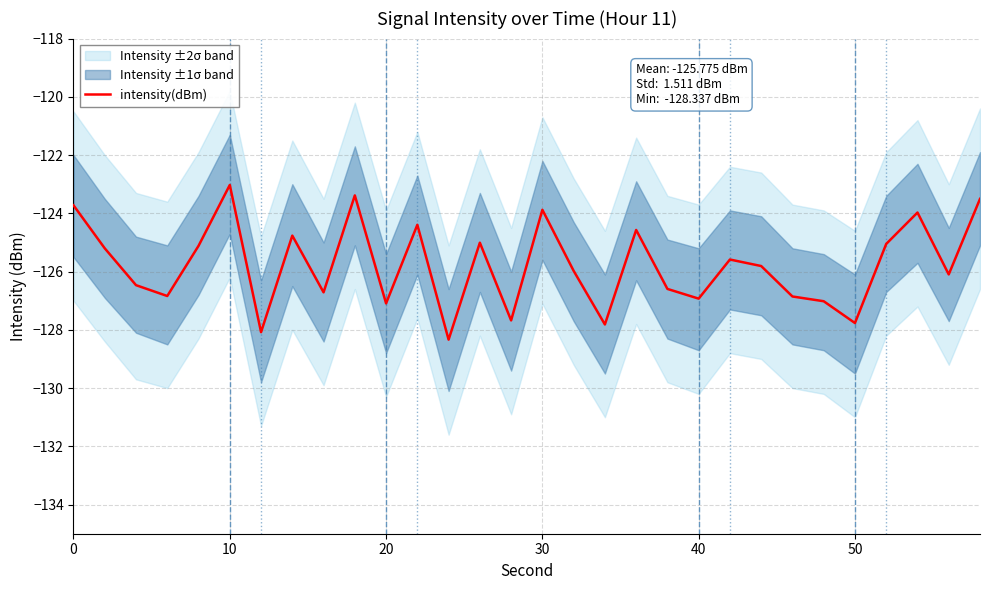

True or false: intensity(dBm) has a value of -40.7 at 0.

False